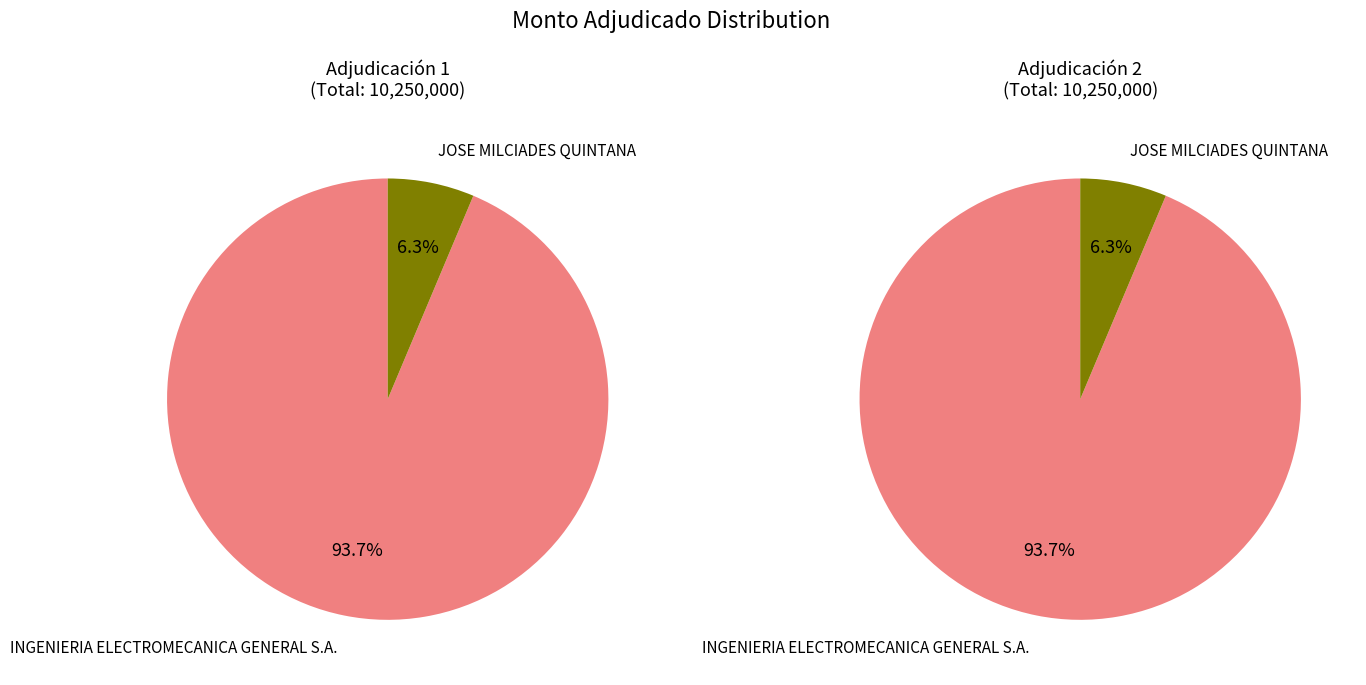

To the nearest percent, what is the difference between the largest and smallest slice percentages?

87%